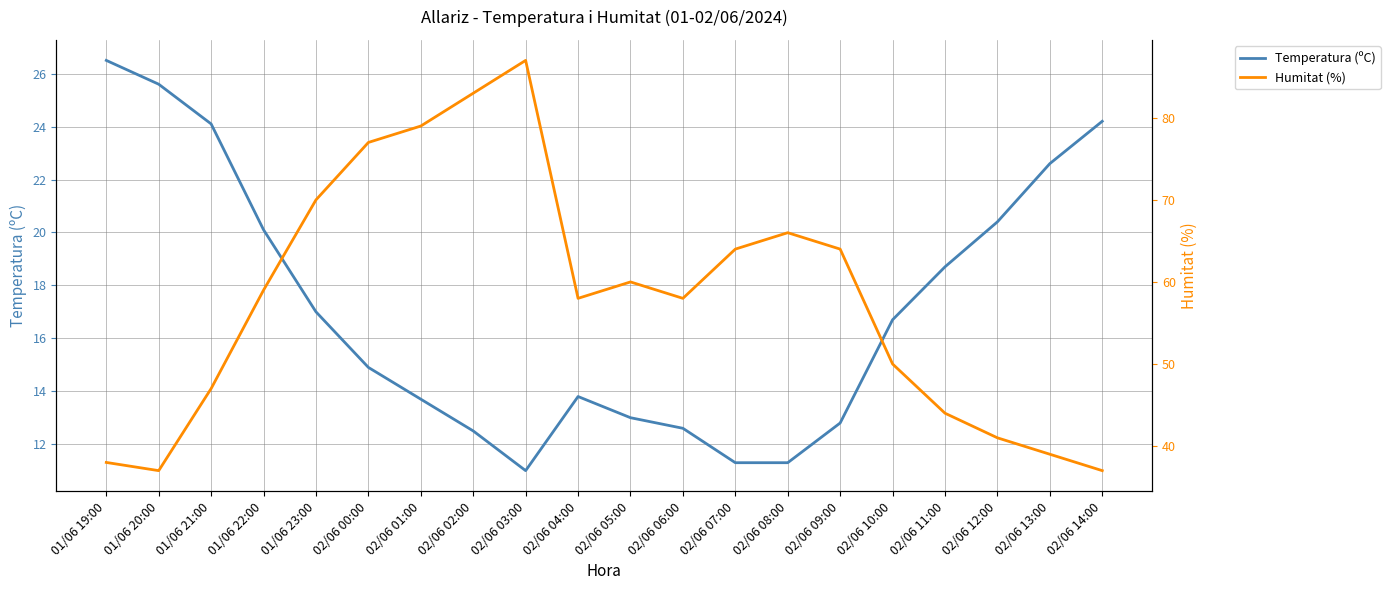

What is the difference between the Temperatura (ºC) values at 02/06 08:00 and 01/06 23:00?

5.7